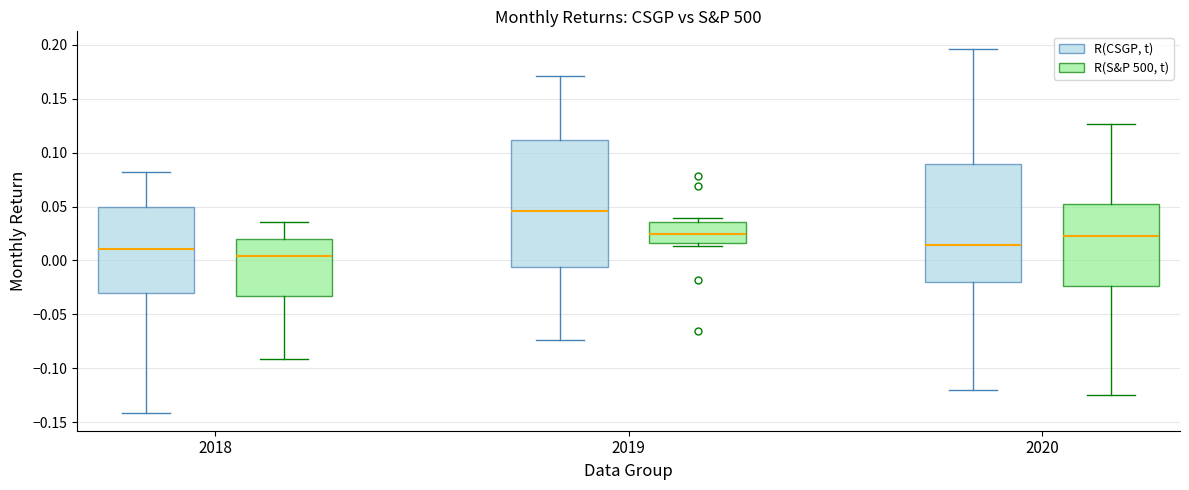

Reading left to right, transcribe this box plot: for each box, give where its median line is, the range the box spans, and where its two whiskers end, as read against the y-axis. The values are not printed on the chart, so give them approximately, as read against the axis.

2018 (R(CSGP, t)): median 0.010, box -0.030 to 0.050, whiskers -0.140 to 0.080
2018 (R(S&P 500, t)): median 0.005, box -0.035 to 0.020, whiskers -0.090 to 0.035
2019 (R(CSGP, t)): median 0.045, box -0.005 to 0.110, whiskers -0.075 to 0.170
2019 (R(S&P 500, t)): median 0.025, box 0.015 to 0.035, whiskers 0.015 (just below the box's lower edge) to 0.040
2020 (R(CSGP, t)): median 0.015, box -0.020 to 0.090, whiskers -0.120 to 0.195
2020 (R(S&P 500, t)): median 0.020, box -0.025 to 0.055, whiskers -0.125 to 0.125